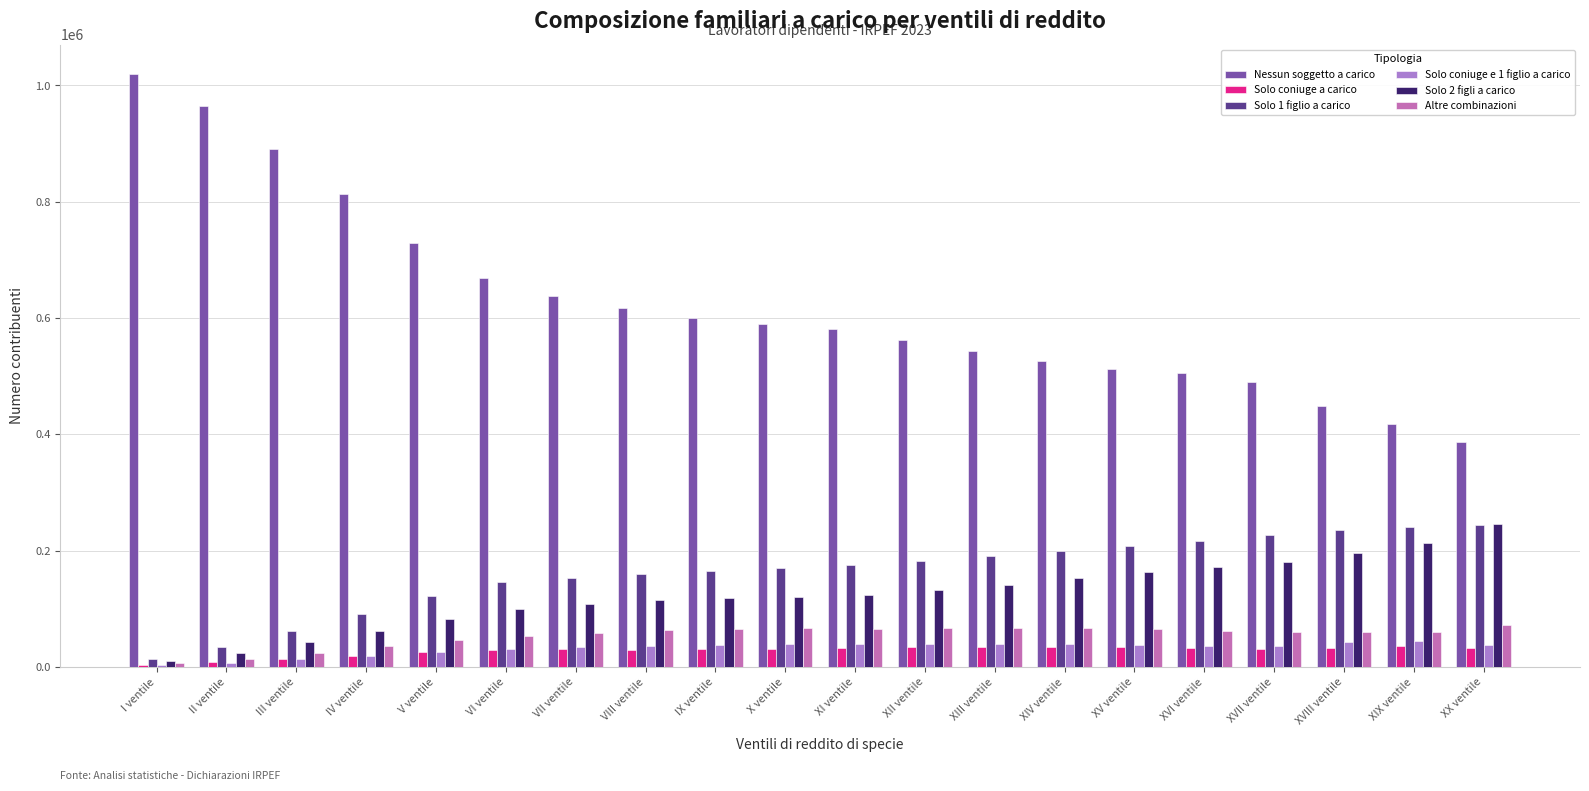

Which category has the highest value across all series?

I ventile